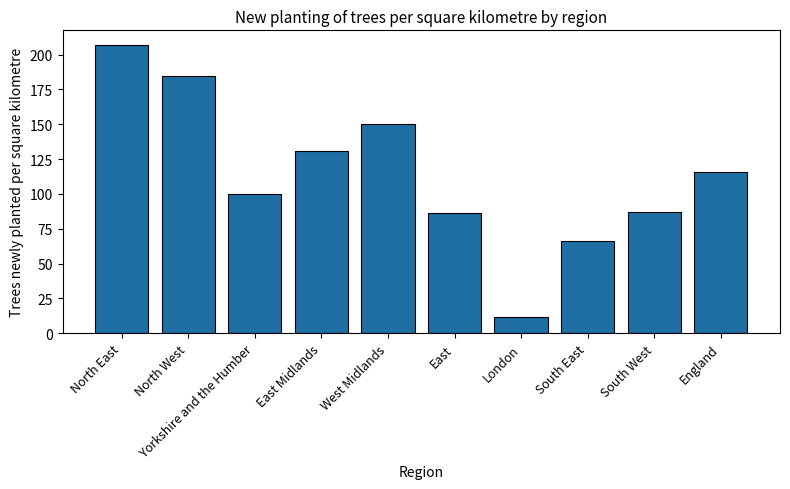

What position from the right is East?

5